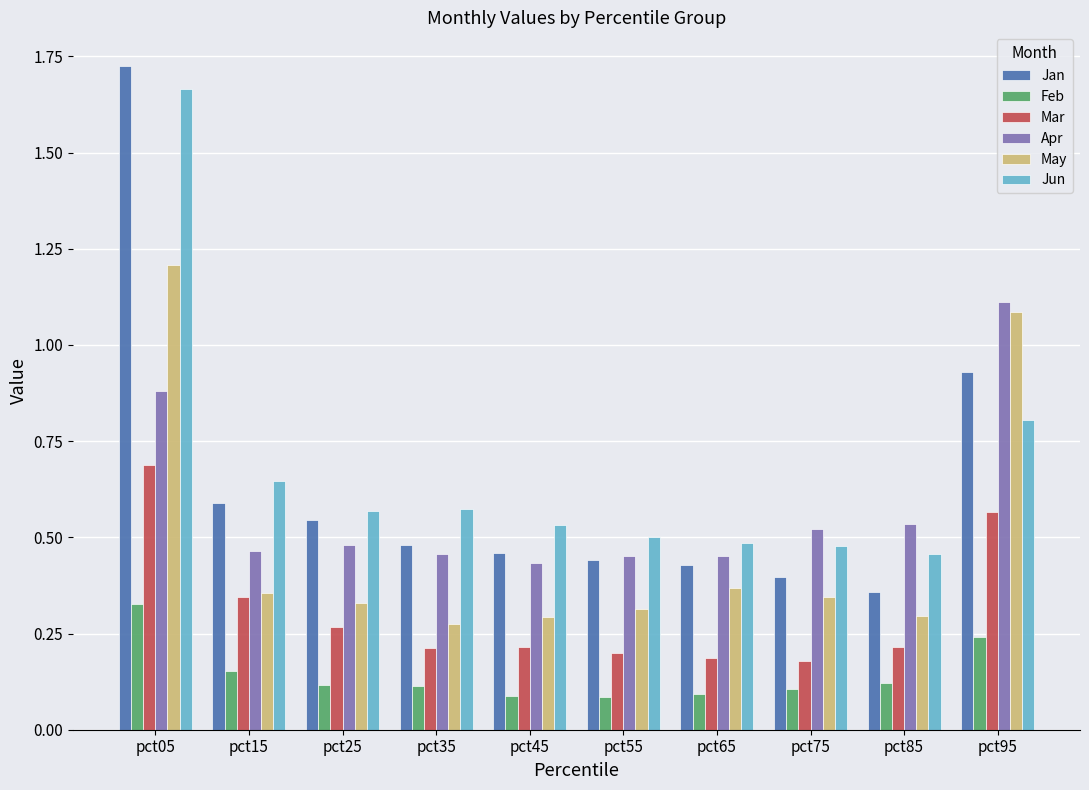

Which series has the largest range (max minus min)?

Jan